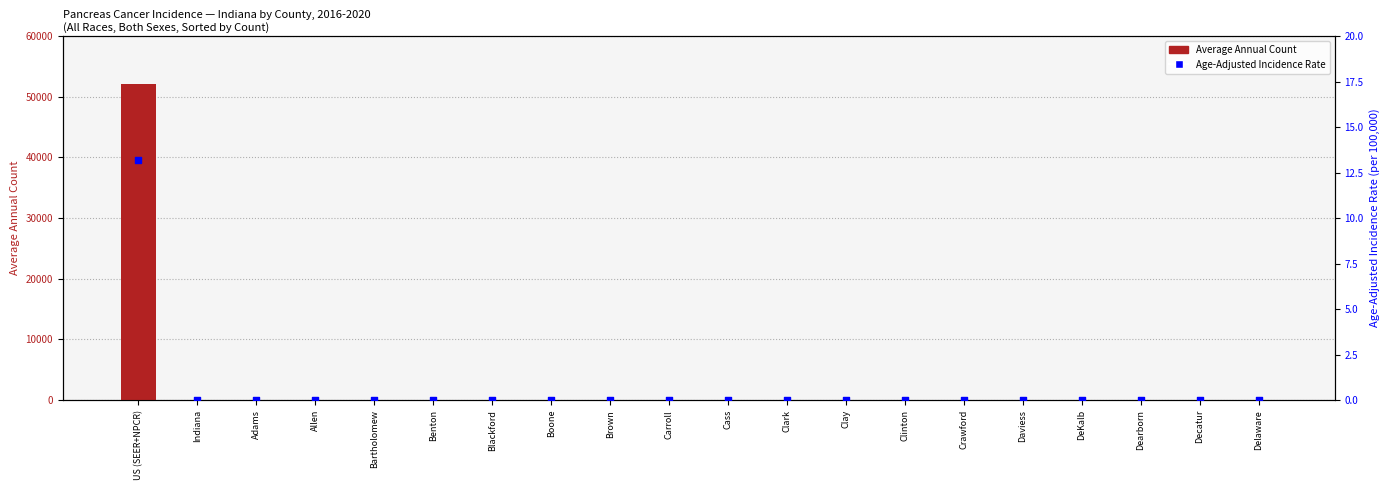

What are all the series names shown in the legend?

Average Annual Count, Age-Adjusted Incidence Rate